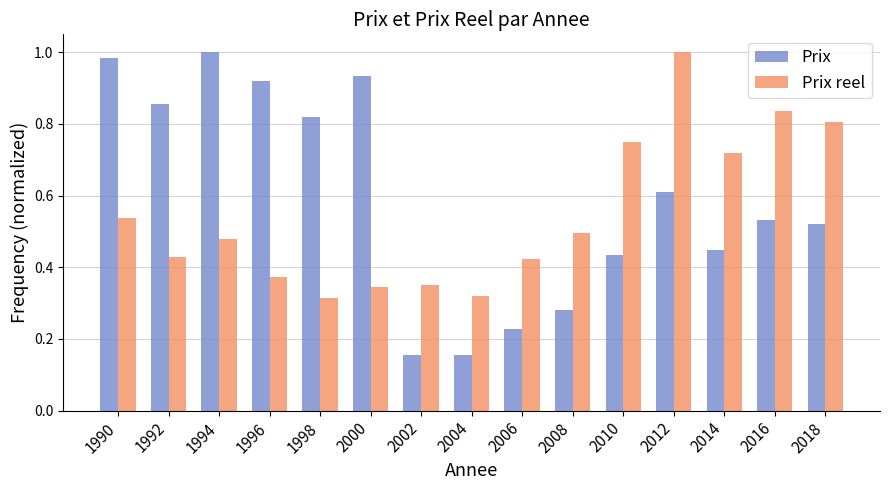

At 1996, list the series in order from largest to smallest.

Prix, Prix reel